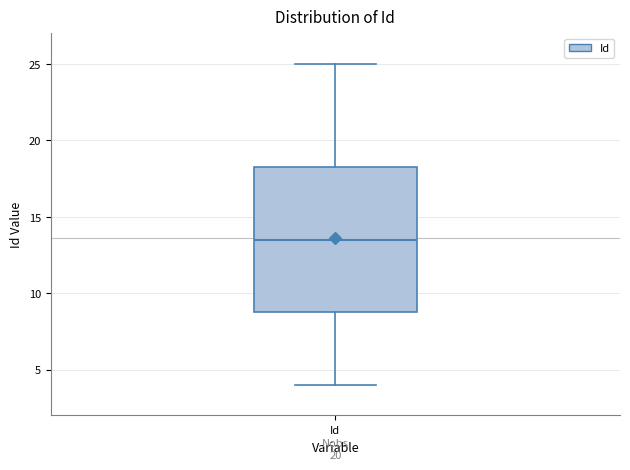

Transcribe this box plot: give where the median line is, the range the box spans, and where the two whiskers end, as read against the y-axis. The values are not printed on the chart, so give them approximately, as read against the axis.

median 13.5, box 9.0 to 18.5, whiskers 4.0 to 25.0